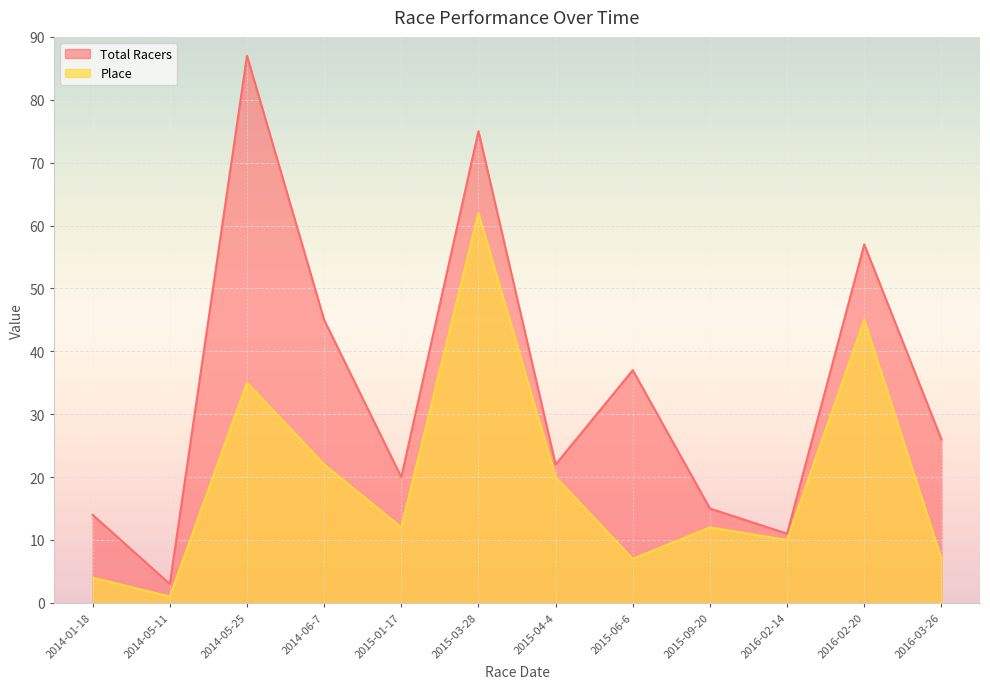

Reading left to right, extract all data points from this chart.

Total Racers: 2014-01-18=14	2014-05-11=3	2014-05-25=87	2014-06-7=45	2015-01-17=20	2015-03-28=75	2015-04-4=22	2015-06-6=37	2015-09-20=15	2016-02-14=11	2016-02-20=57	2016-03-26=26
Place: 2014-01-18=4	2014-05-11=1	2014-05-25=35	2014-06-7=22	2015-01-17=12	2015-03-28=62	2015-04-4=20	2015-06-6=7	2015-09-20=12	2016-02-14=10	2016-02-20=45	2016-03-26=7